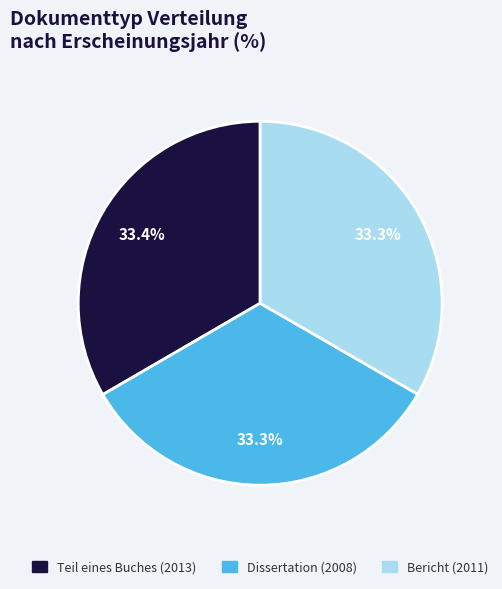

How many slices are in this pie chart?

3